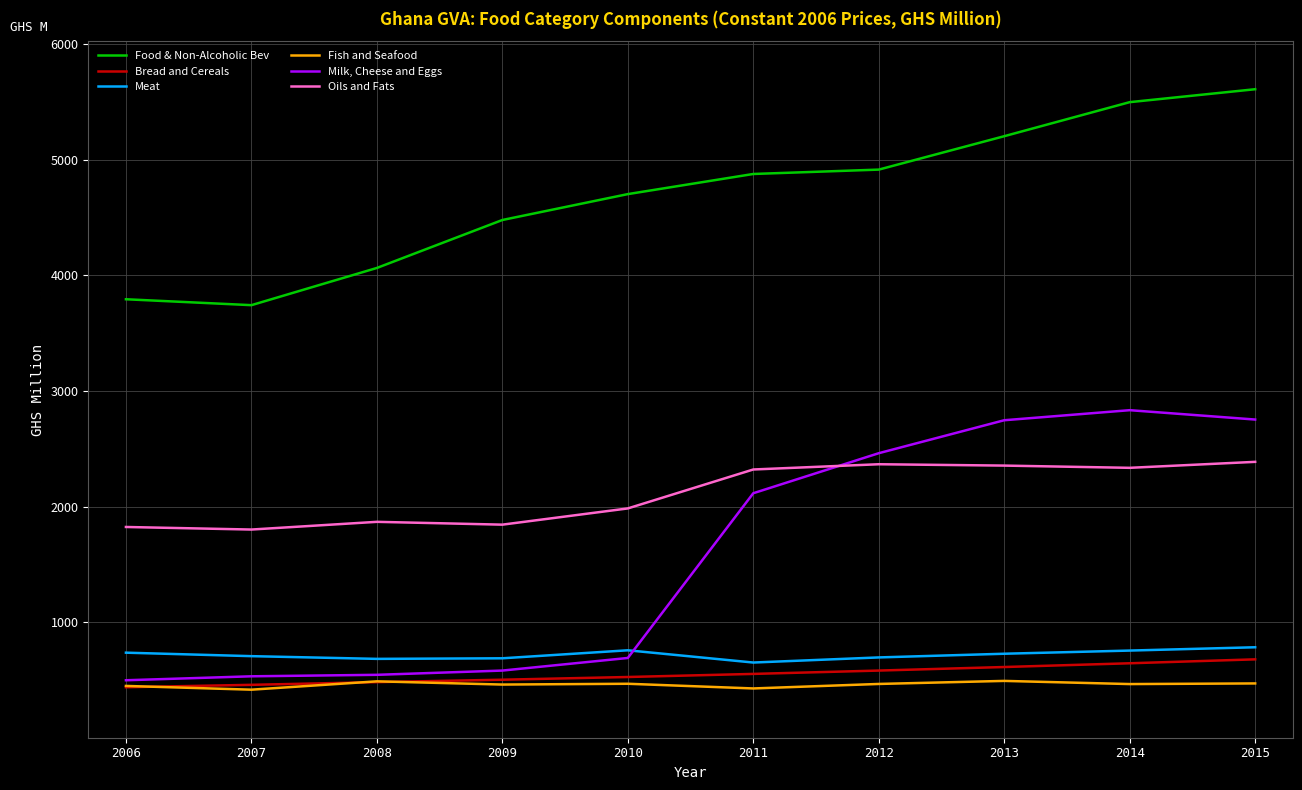

What is the total value across all series at 2006?

7736.0